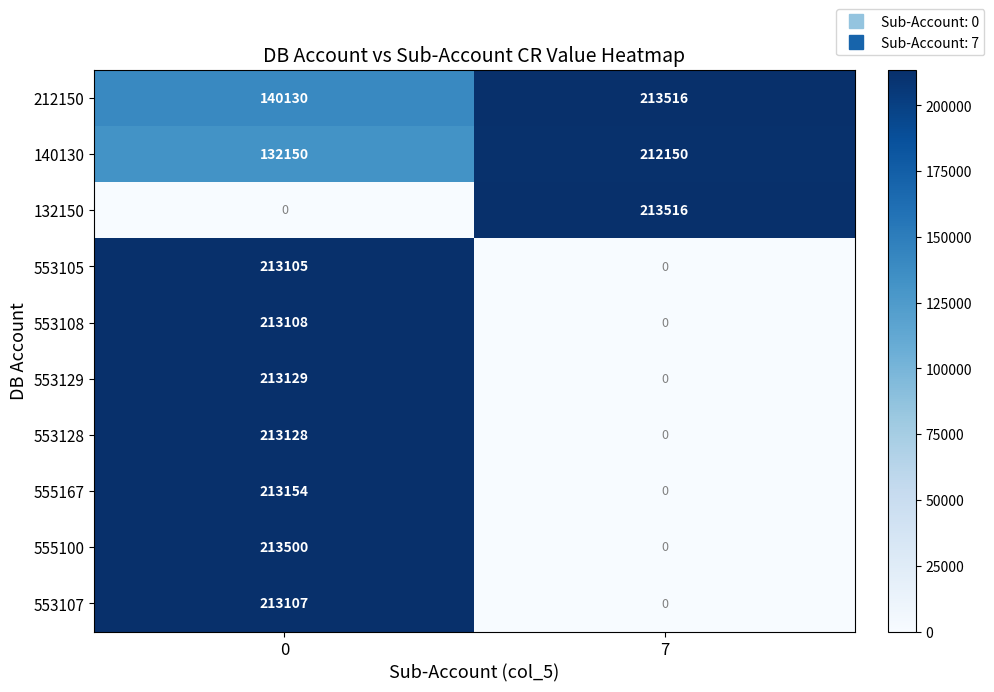

What is the total value across all series at 0?

1764511